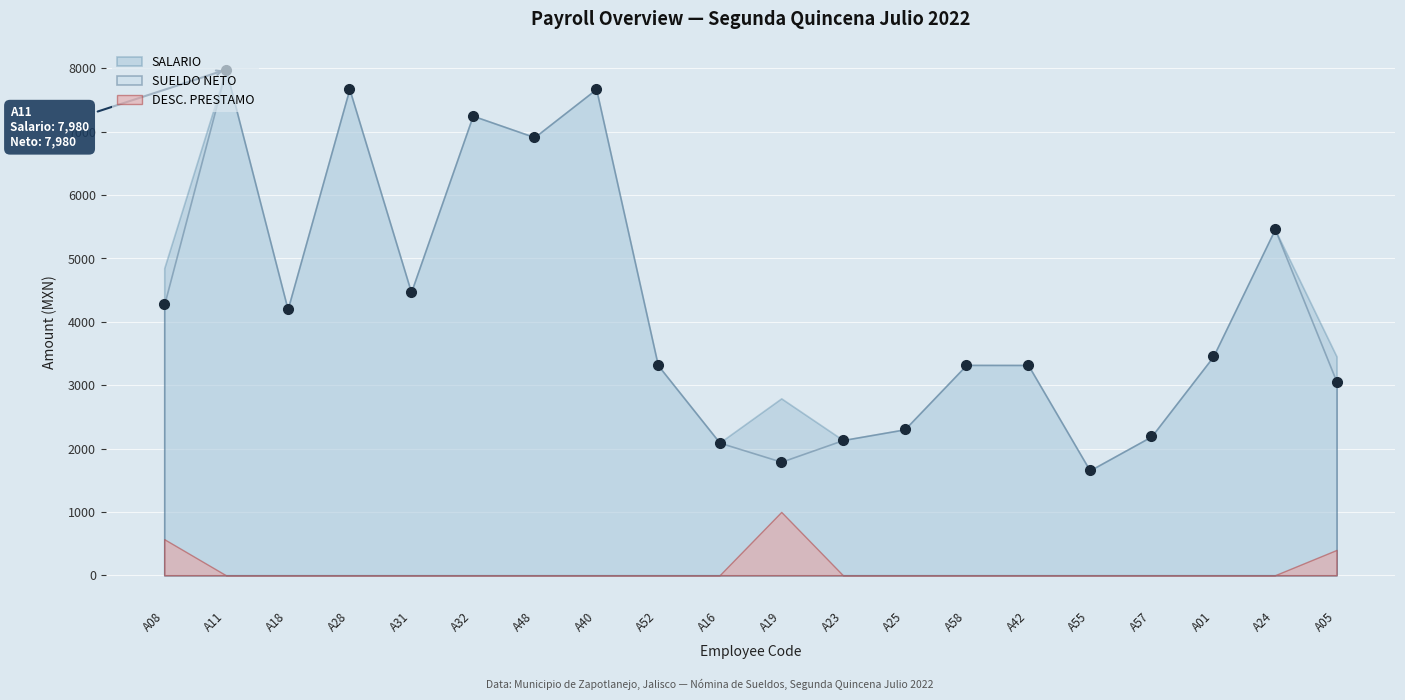

Reading left to right, what are all the values shown in this chart?

SALARIO: A08=4848	A11=7980	A18=4198	A28=7675	A31=4468	A32=7253	A48=6915	A40=7675	A52=3316	A16=2093	A19=2792	A23=2134	A25=2303	A58=3320	A42=3319	A55=1655	A57=2192	A01=3453	A24=5462	A05=3453
SUELDO NETO: A08=4278	A11=7980	A18=4198	A28=7675	A31=4468	A32=7253	A48=6915	A40=7675	A52=3316	A16=2093	A19=1792	A23=2134	A25=2303	A58=3320	A42=3319	A55=1655	A57=2192	A01=3453	A24=5462	A05=3053
DESC. PRESTAMO: A08=570	A11=0	A18=0	A28=0	A31=0	A32=0	A48=0	A40=0	A52=0	A16=0	A19=1000	A23=0	A25=0	A58=0	A42=0	A55=0	A57=0	A01=0	A24=0	A05=400